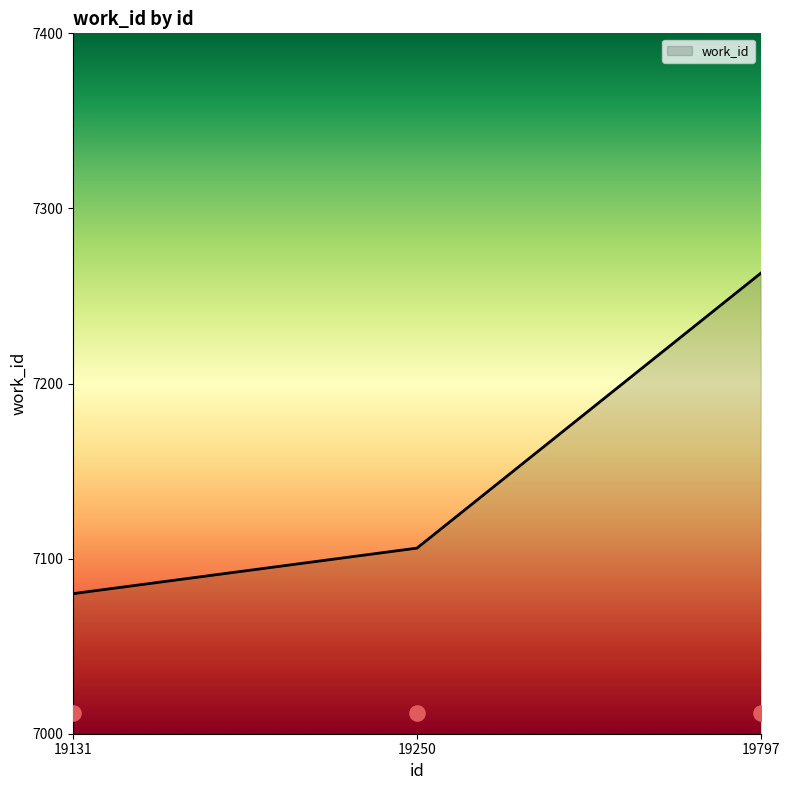

What is the change in value from 19250 to 19797?

+157